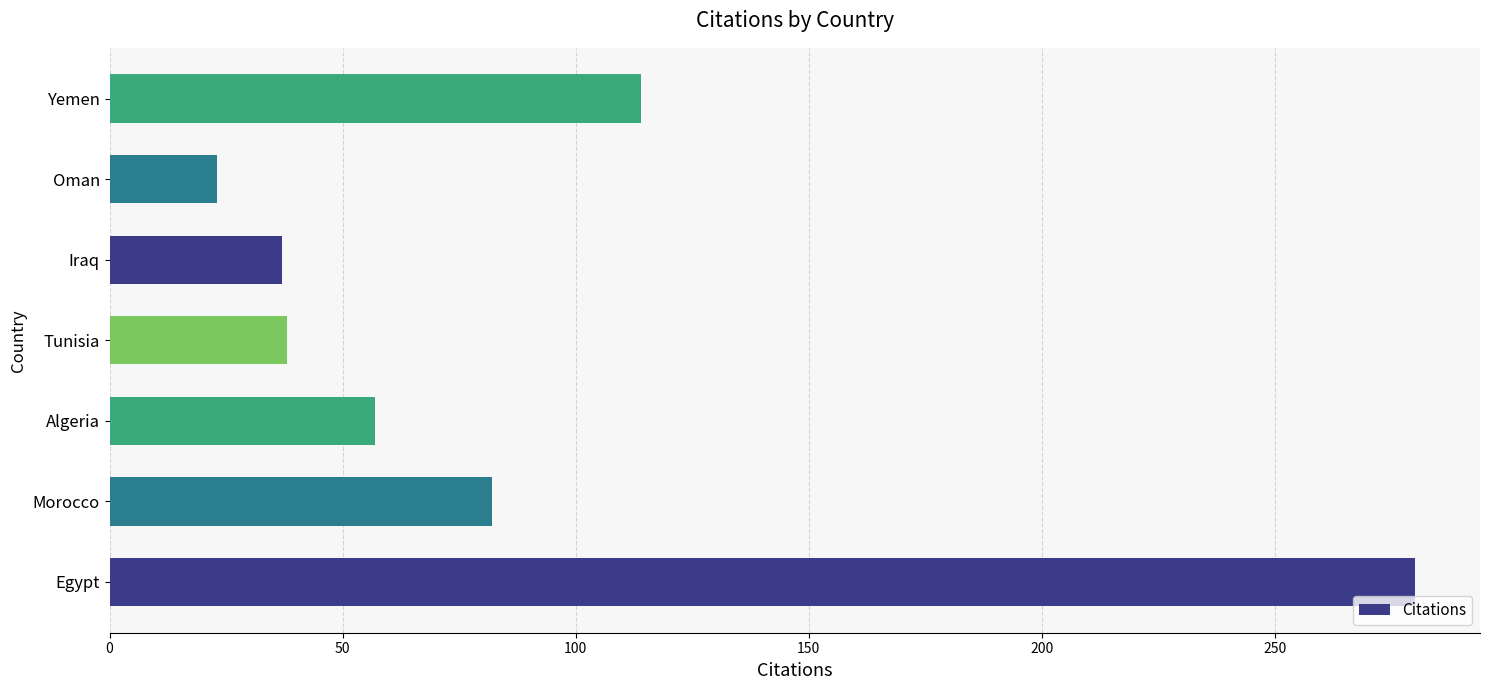

What is the difference between the maximum and second lowest values?

243